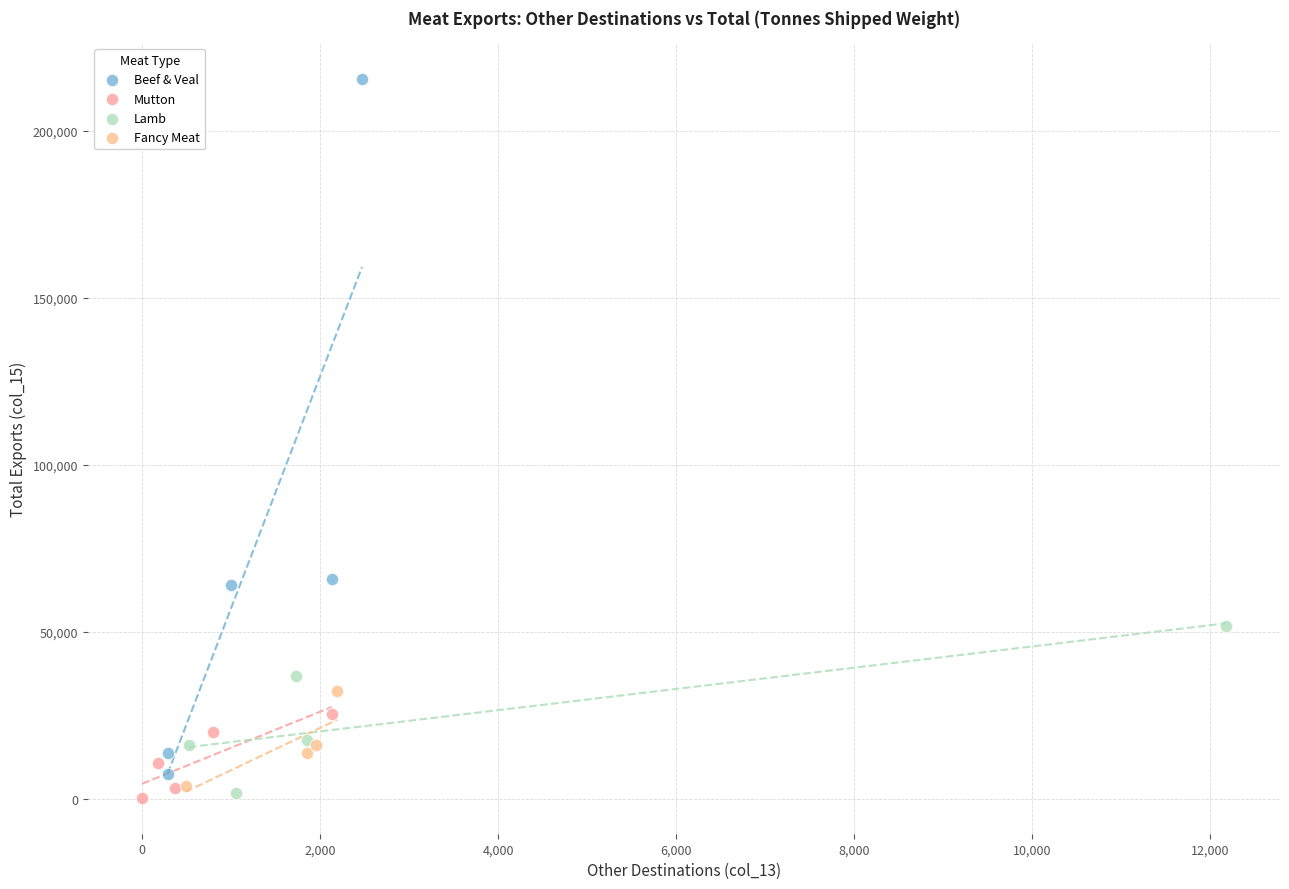

Which series has the widest spread of Y values?

Beef & Veal